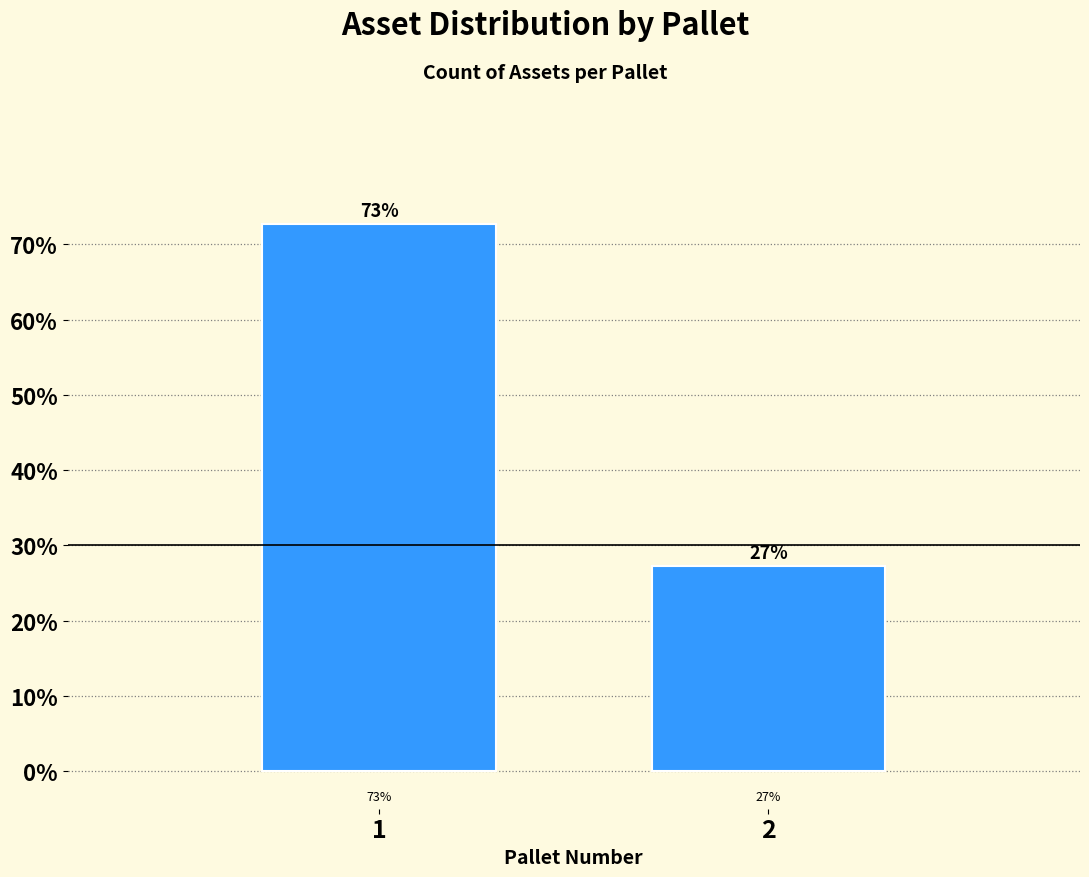

What is the ratio of the value at 1 to the value at 2?

2.7